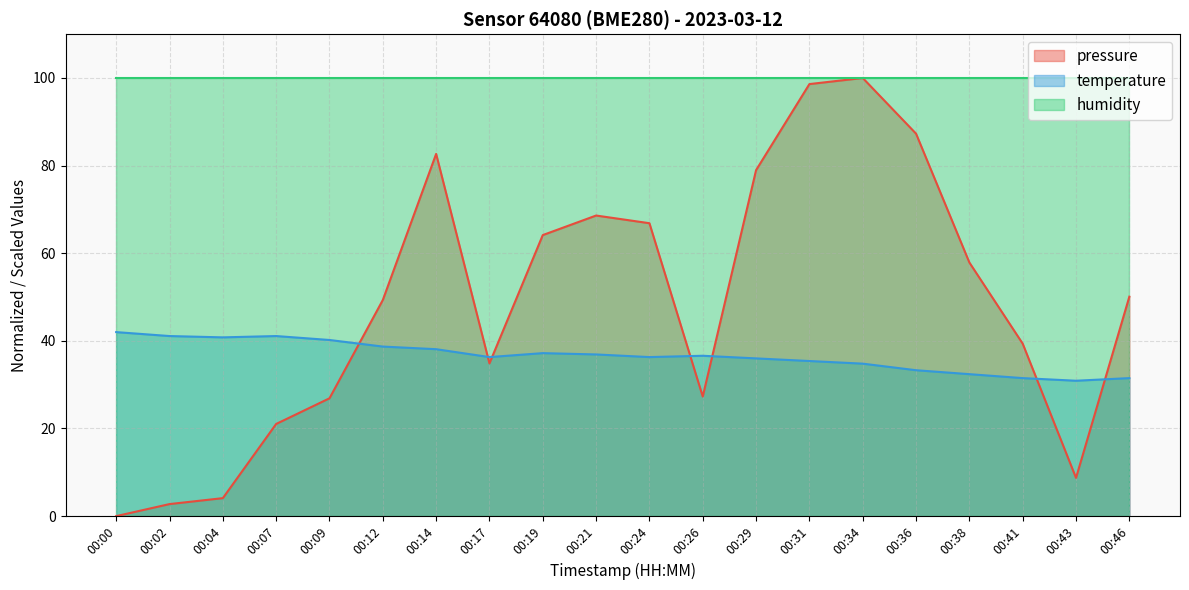

At 00:07, list the series in order from smallest to largest.

pressure, temperature, humidity